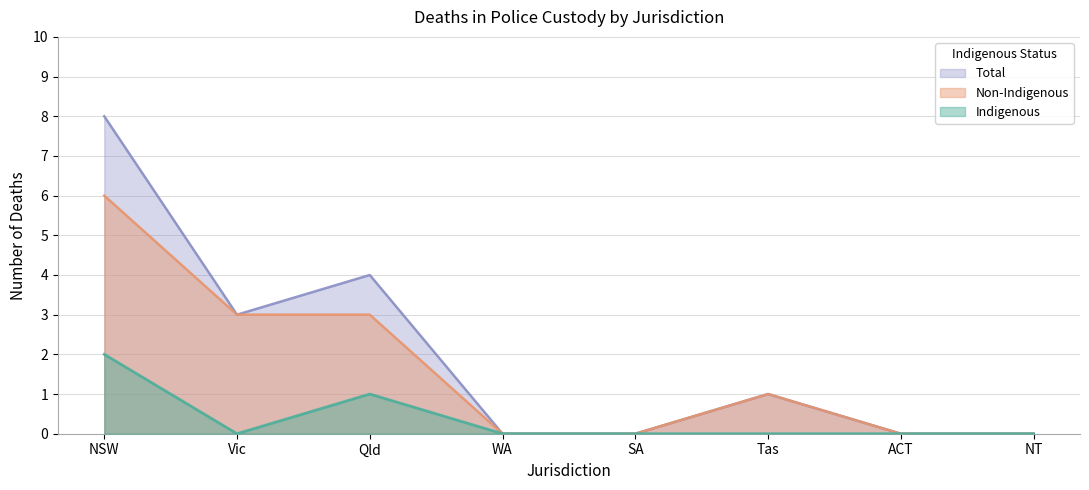

At which category is the sum across all series the highest?

NSW